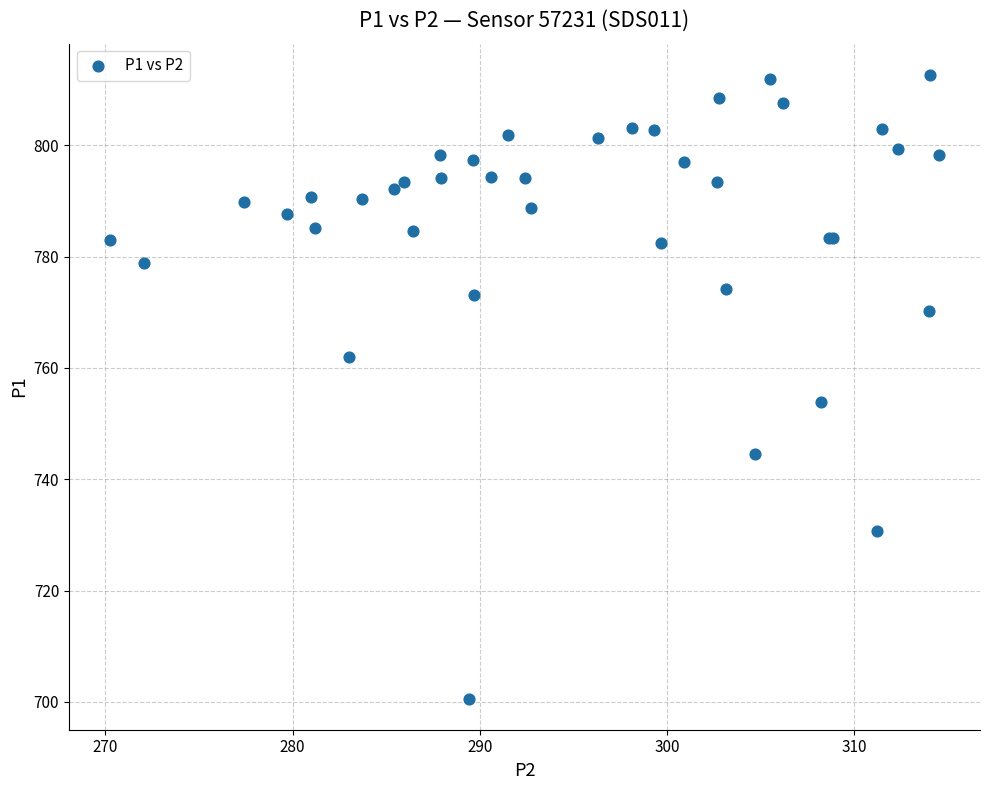

What Y value in the scatter plot is closest to 756?

754.0